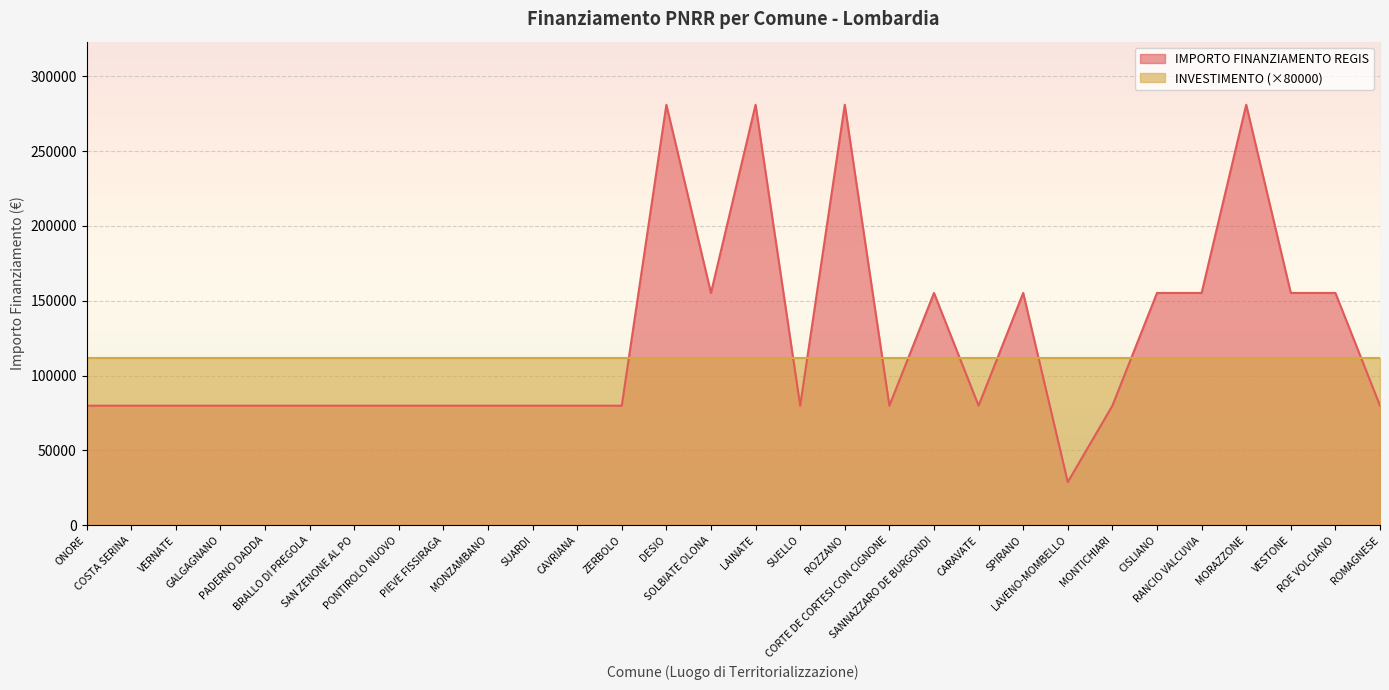

Rank the categories by value from highest to lowest.

DESIO, LAINATE, ROZZANO, MORAZZONE, SOLBIATE OLONA, SANNAZZARO DE BURGONDI, SPIRANO, CISLIANO, RANCIO VALCUVIA, VESTONE, ROE VOLCIANO, ONORE, COSTA SERINA, VERNATE, GALGAGNANO, PADERNO DADDA, BRALLO DI PREGOLA, SAN ZENONE AL PO, PONTIROLO NUOVO, PIEVE FISSIRAGA, MONZAMBANO, SUARDI, CAVRIANA, ZERBOLO, SUELLO, CORTE DE CORTESI CON CIGNONE, CARAVATE, MONTICHIARI, ROMAGNESE, LAVENO-MOMBELLO